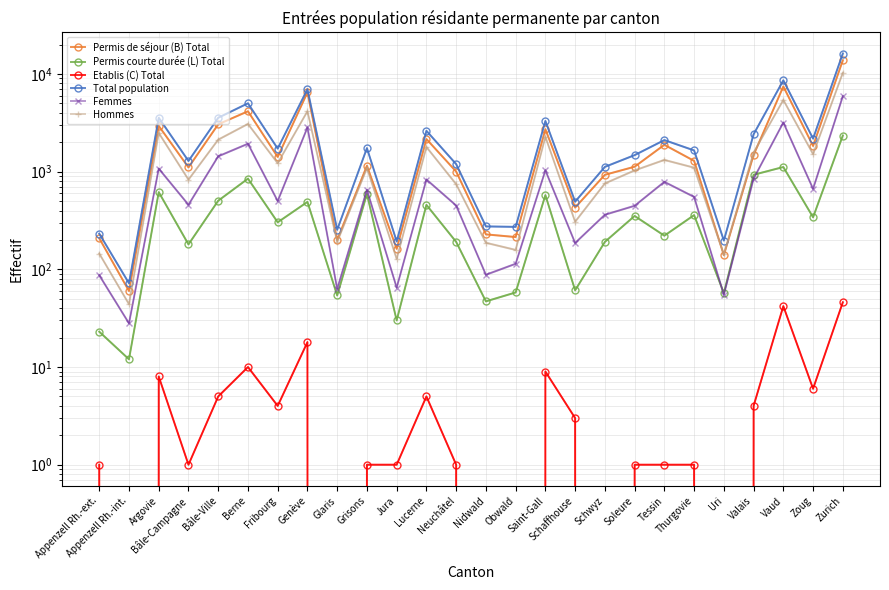

True or false: Total population has a value of 272 at Obwald.

True